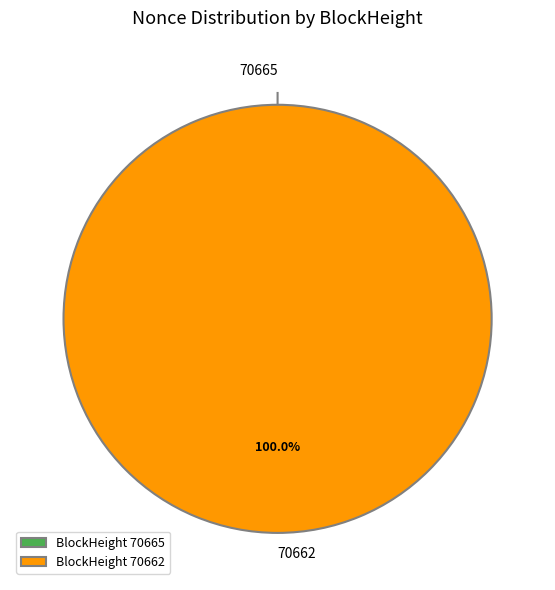

Count the number of slices in the pie.

2